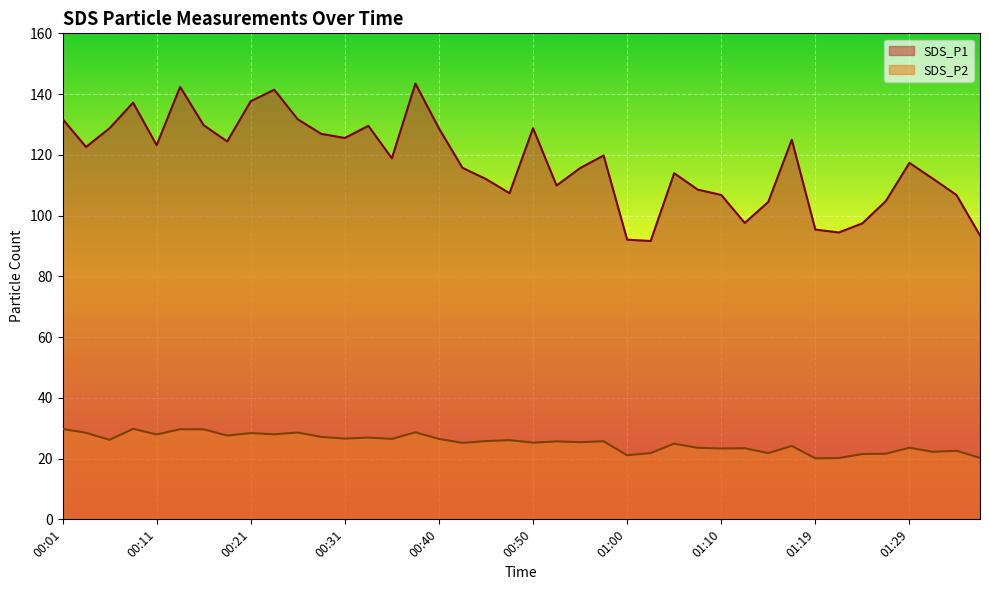

Which category has the highest value across all series?

00:38